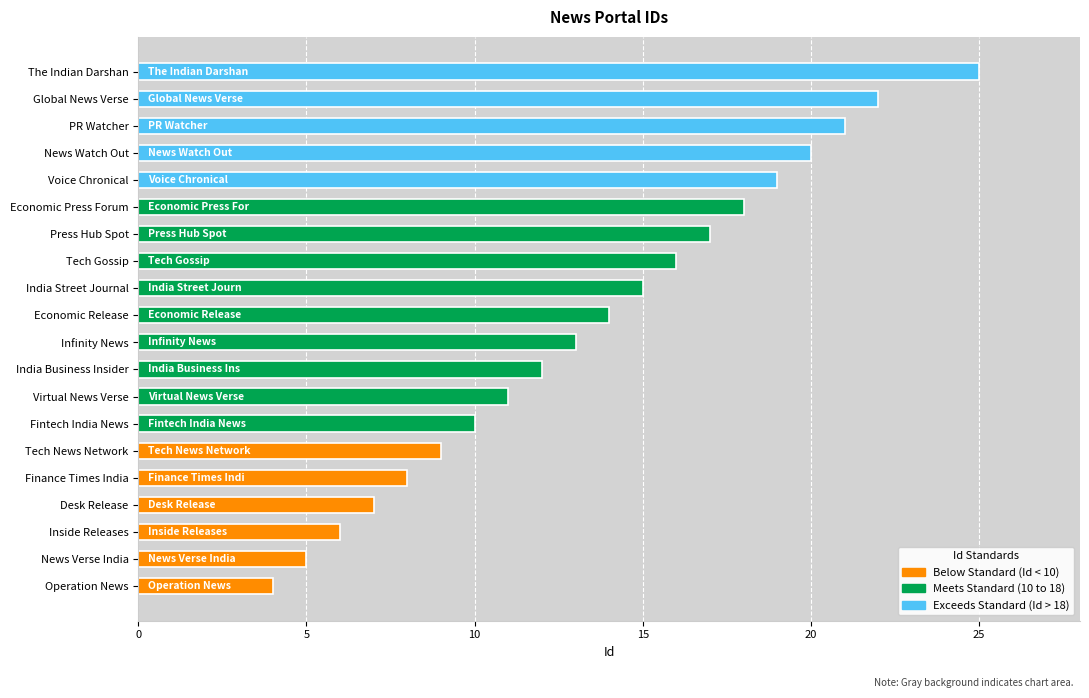

Are the bars grouped side by side (vs. stacked)?

No